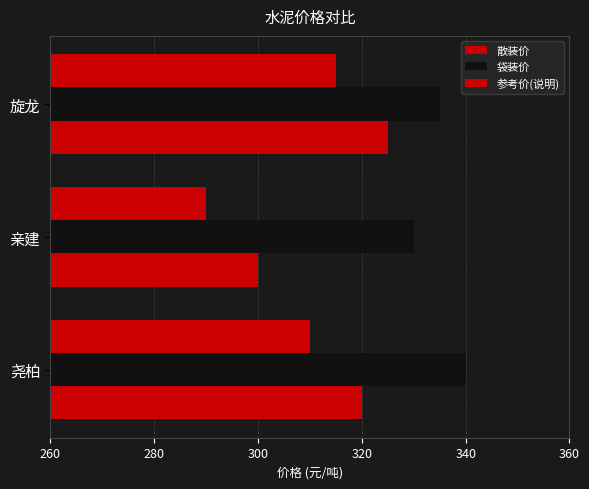

How many data points in 袋装价 are less than 335?

1